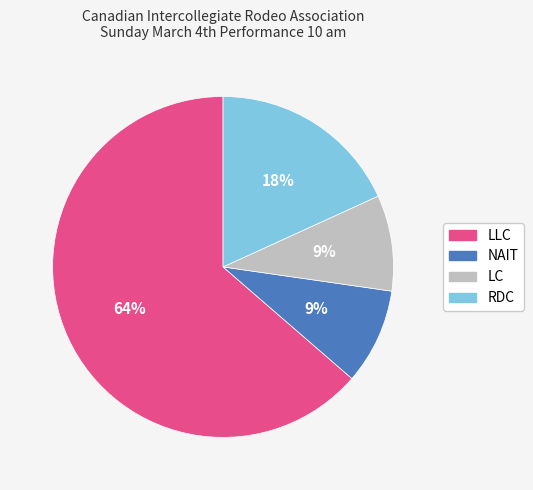

What is the largest slice in the pie chart?

LLC